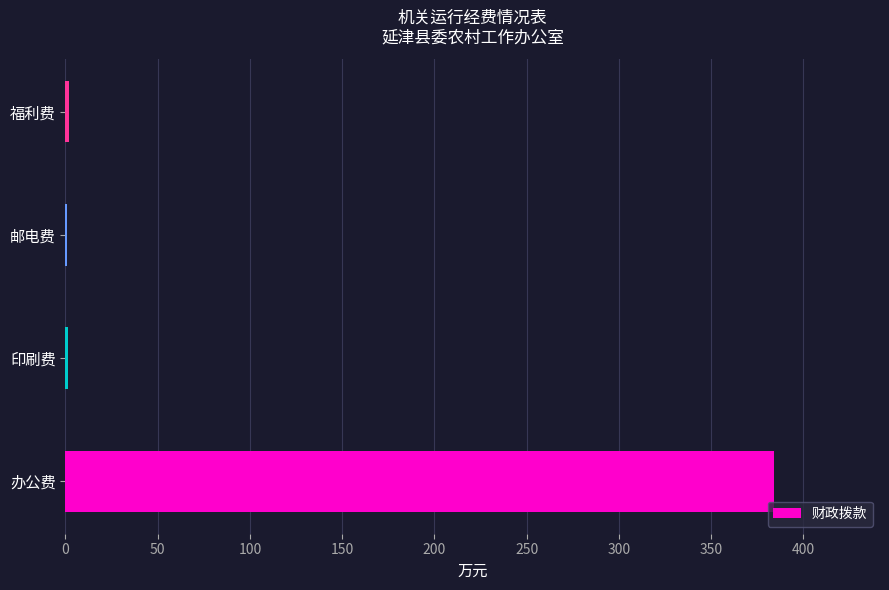

At which category does the chart reach its peak across all series?

办公费